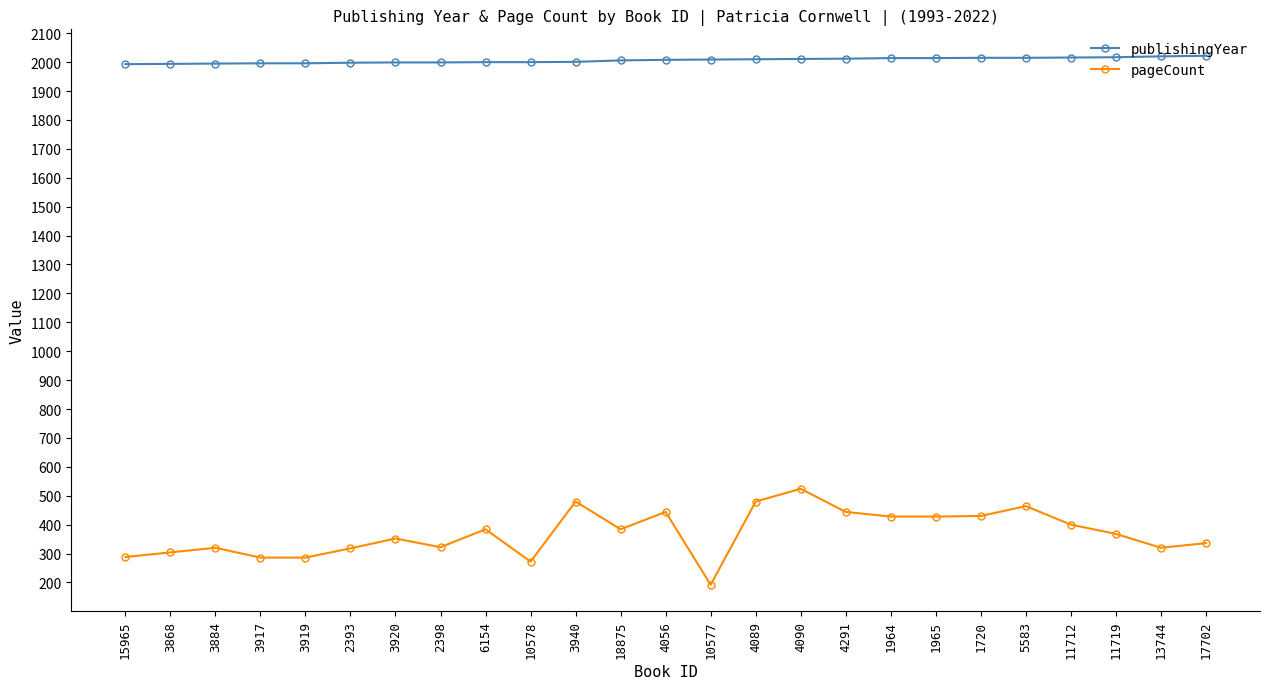

What position from the left is 1964?

18